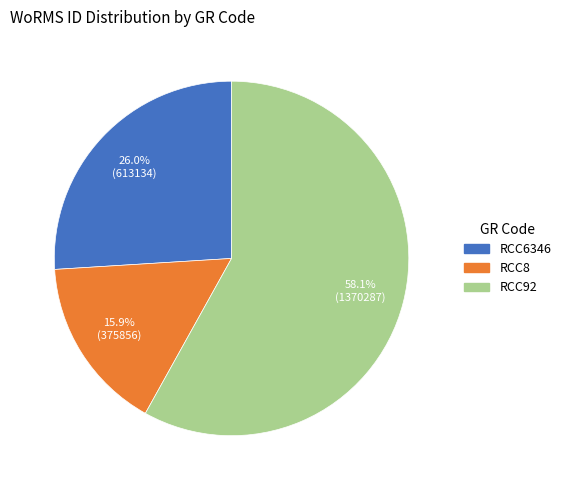

Between RCC6346 and RCC92, which is larger?

RCC92